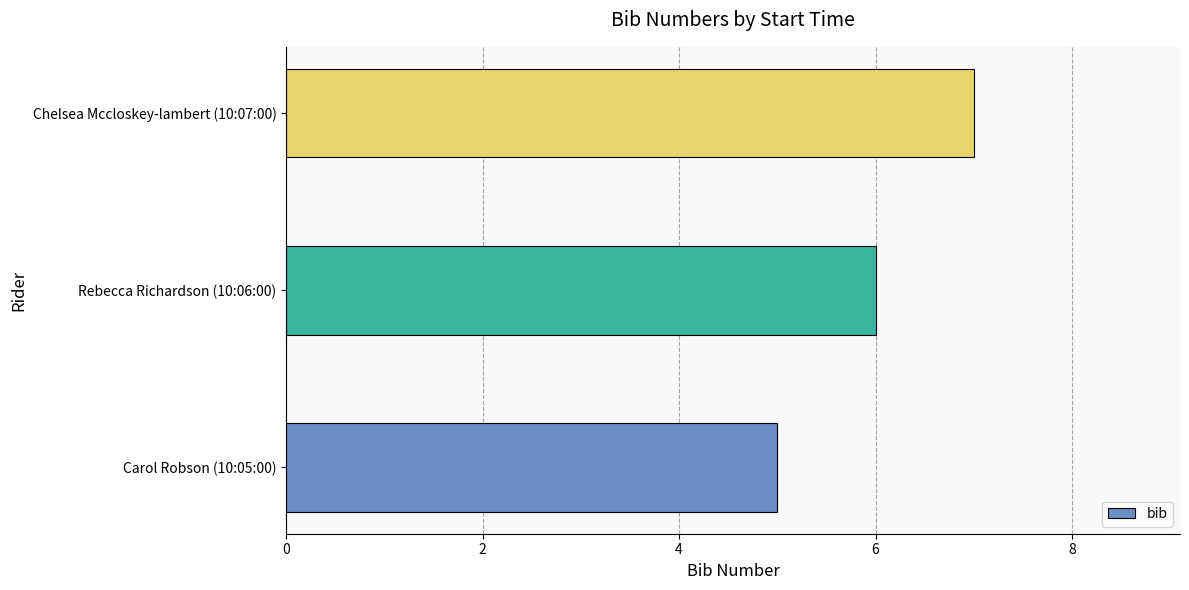

List the labels in order of value, largest first.

Chelsea Mccloskey-lambert (10:07:00), Rebecca Richardson (10:06:00), Carol Robson (10:05:00)